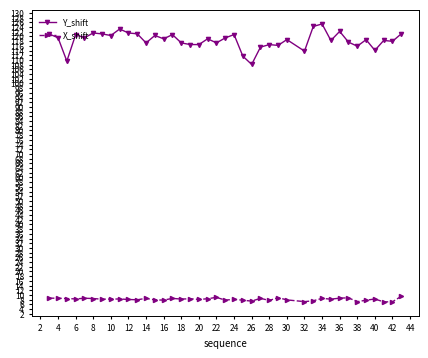

What is the minimum value for Y_shift?

108.1